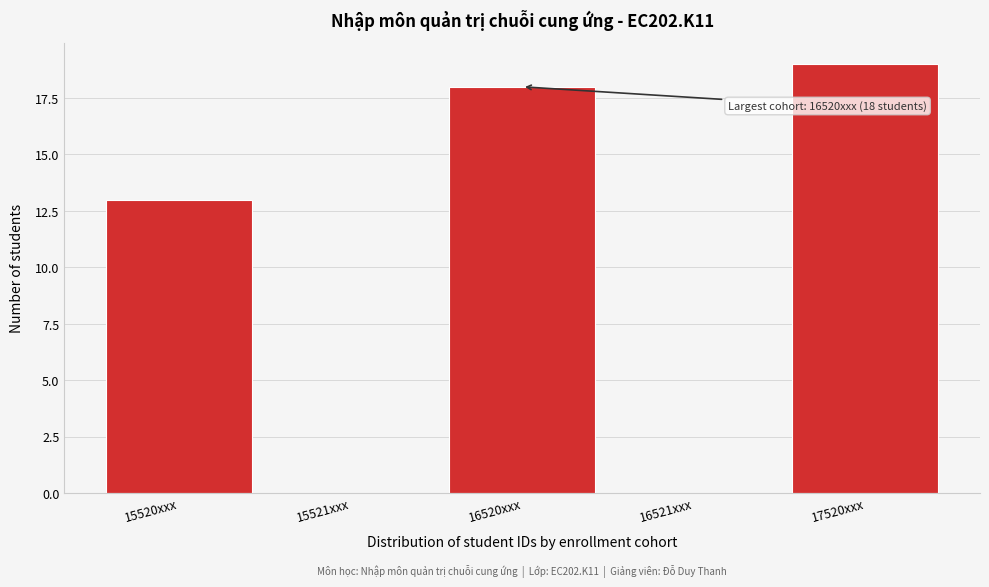

Reading left to right, list all the values displayed in this chart.

15520xxx=13	15521xxx=0	16520xxx=18	16521xxx=0	17520xxx=19